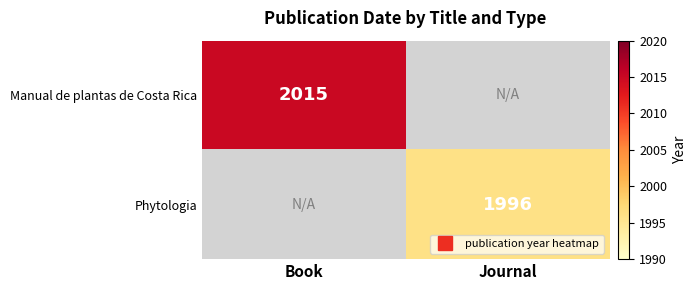

The Phytologia series shows 3430.4 at Journal. True or false?

False